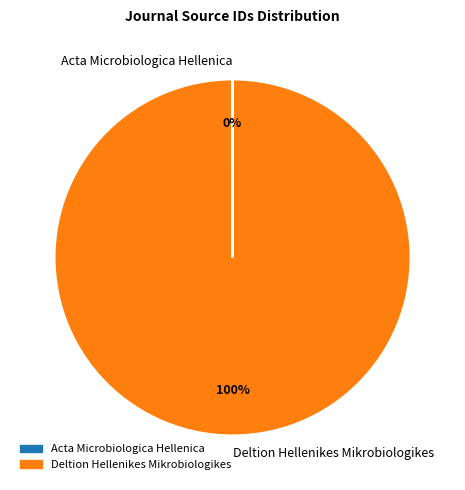

To the nearest percent, what is the difference between the largest and smallest slice percentages?

100%